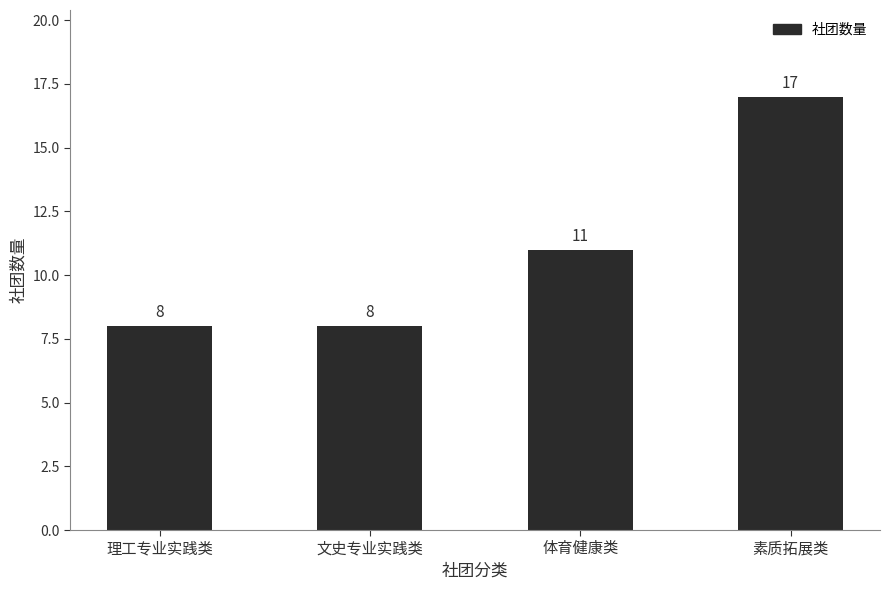

The chart shows a value of 11 at 体育健康类. True or false?

True